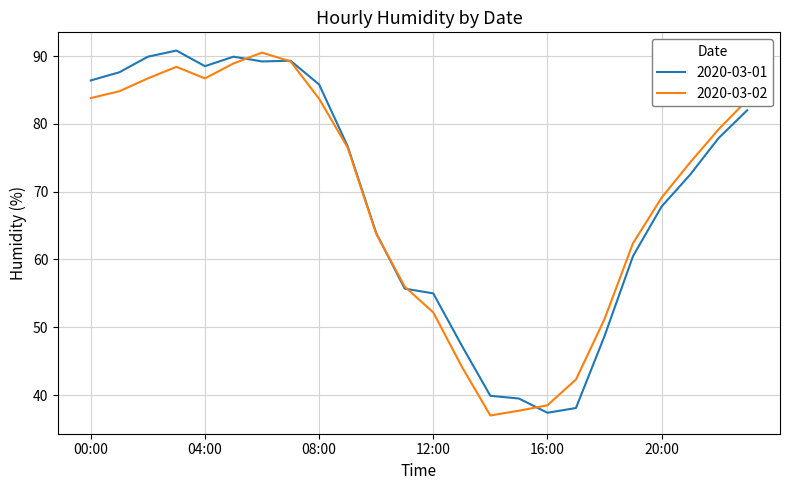

What is the greatest value displayed?

90.8